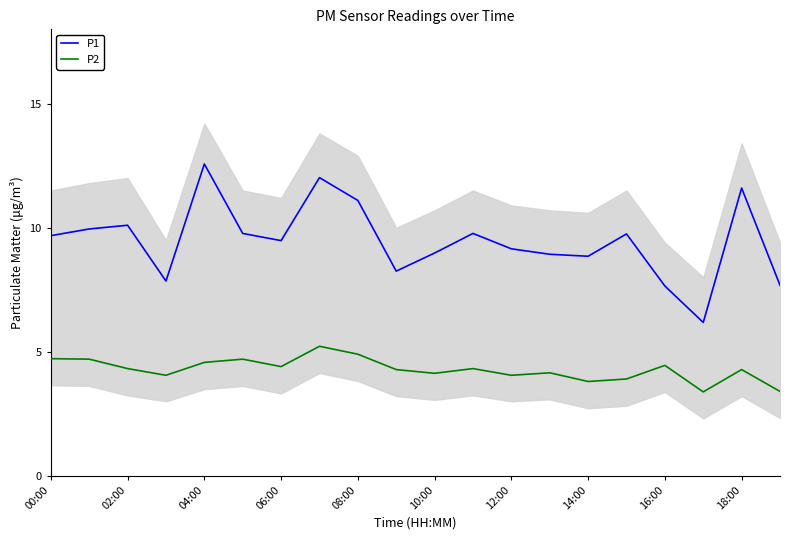

What is the highest value of the P2 series?

5.2